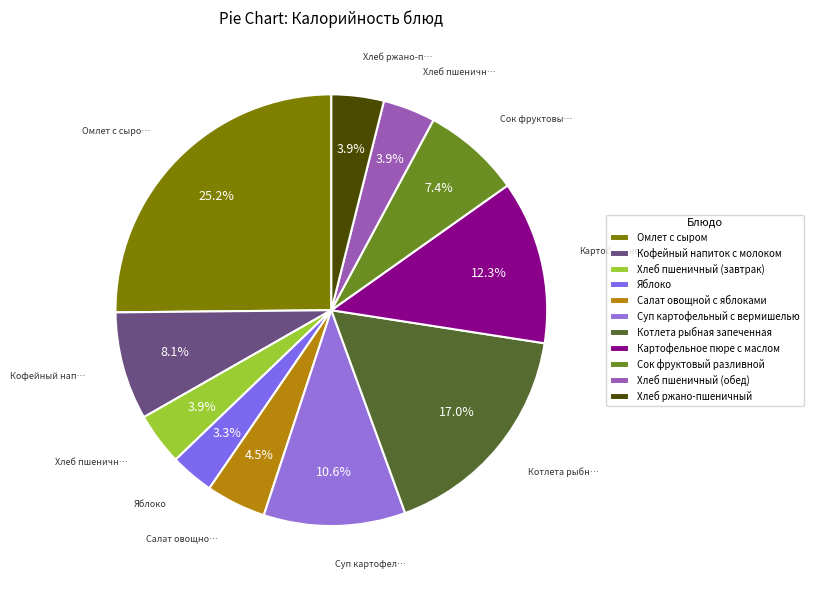

Which slice is the largest?

Омлет с сыром